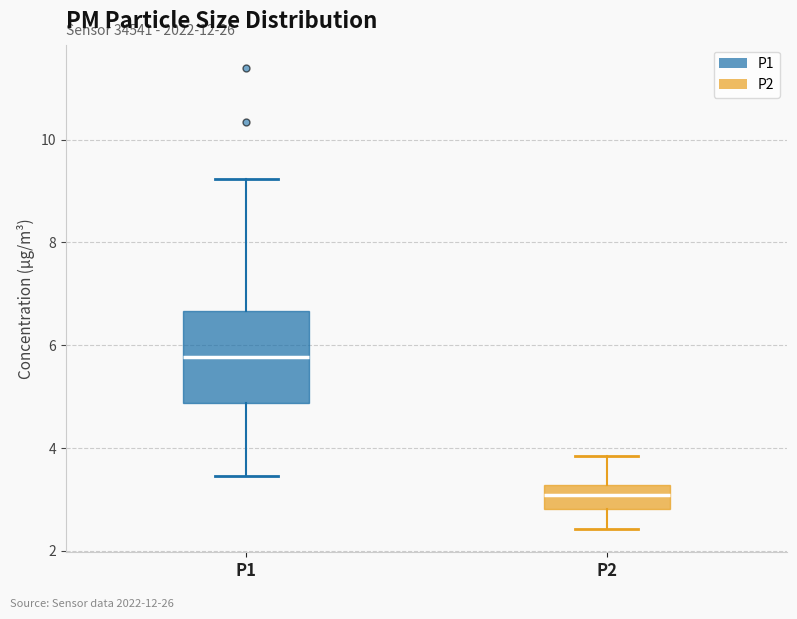

Which box has the highest median line?

P1